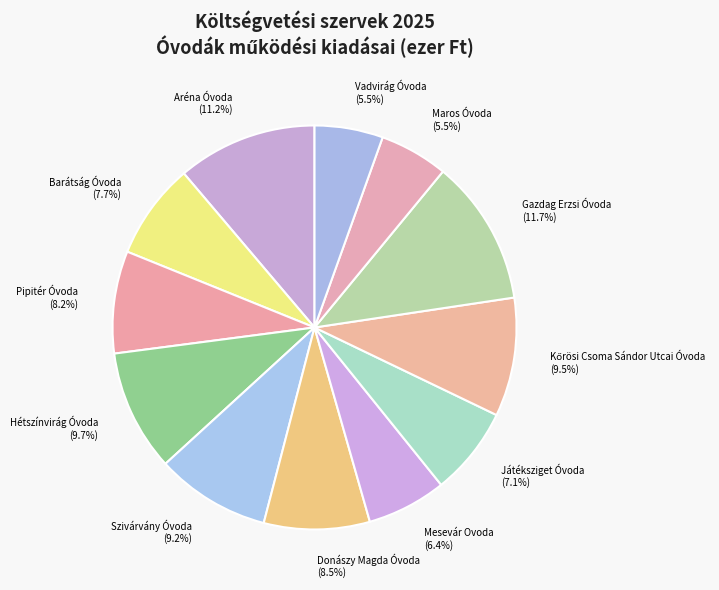

Is Barátság Óvoda the majority of the pie?

No